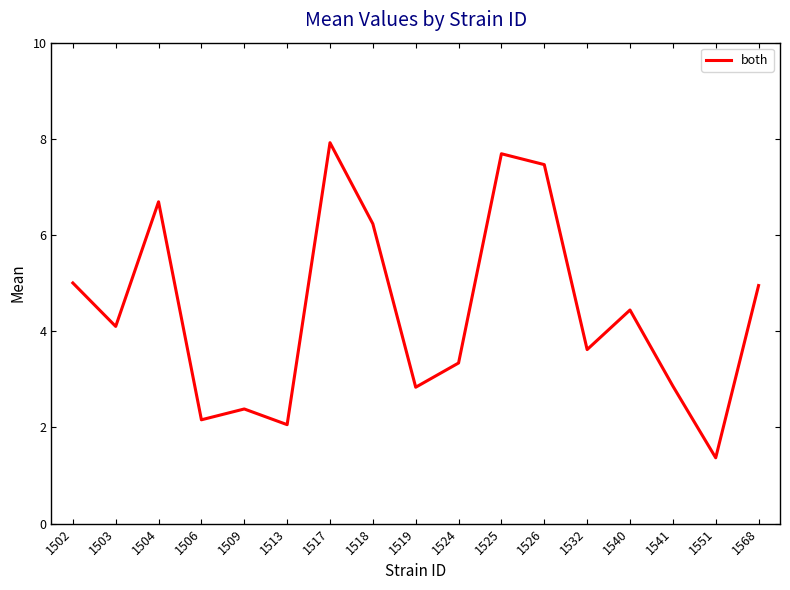

Which label corresponds to the largest value in the chart?

1517